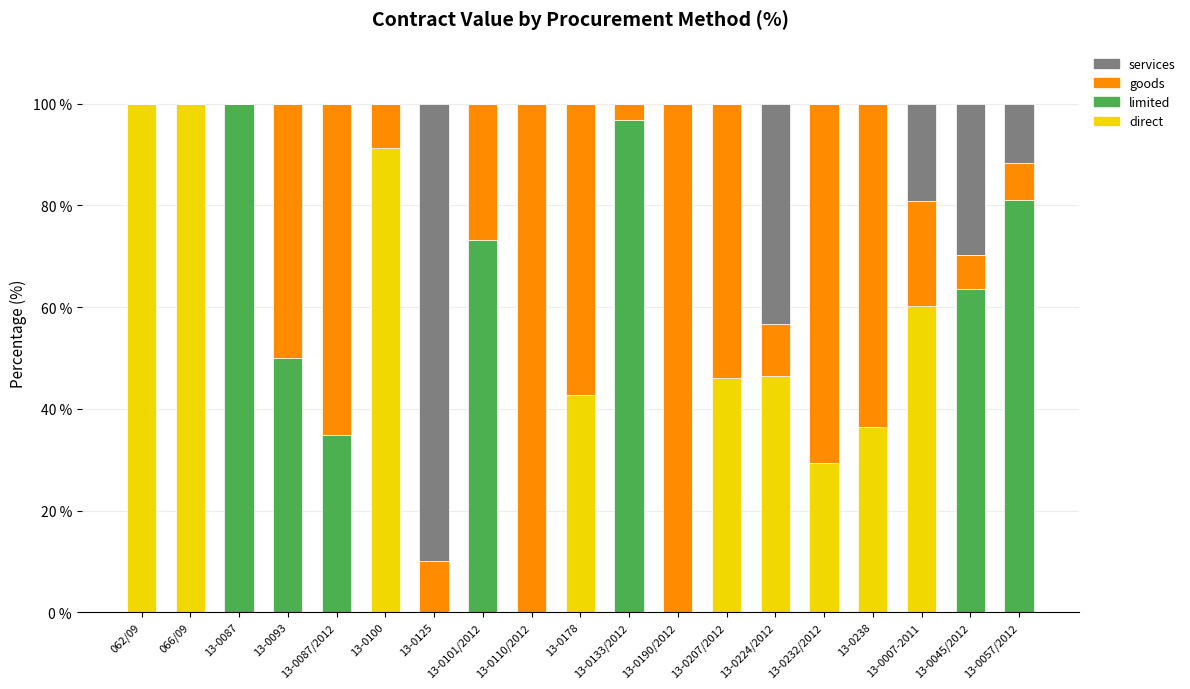

What is the total value across all series at 066/09?

100.0